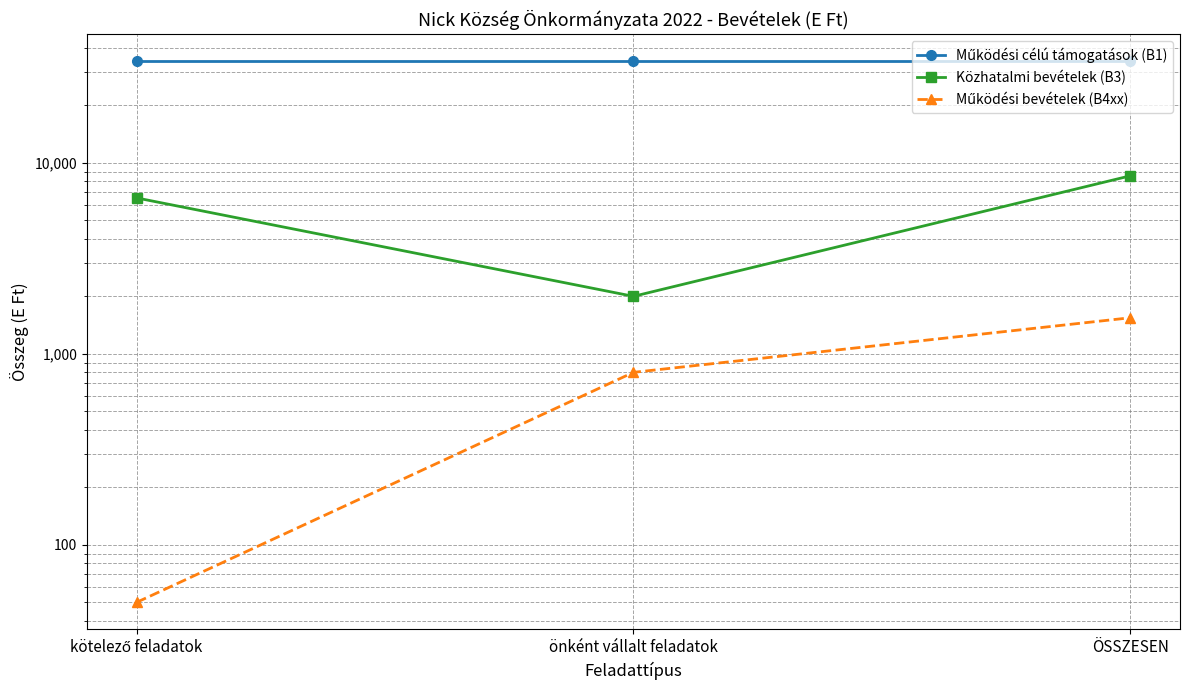

What is the greatest value displayed?

33937